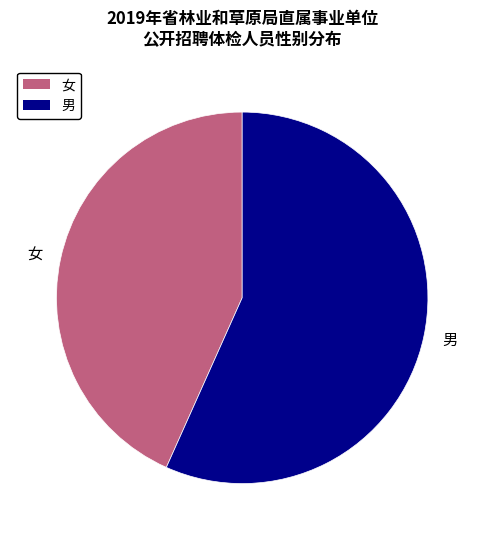

Which category accounts for the majority?

男